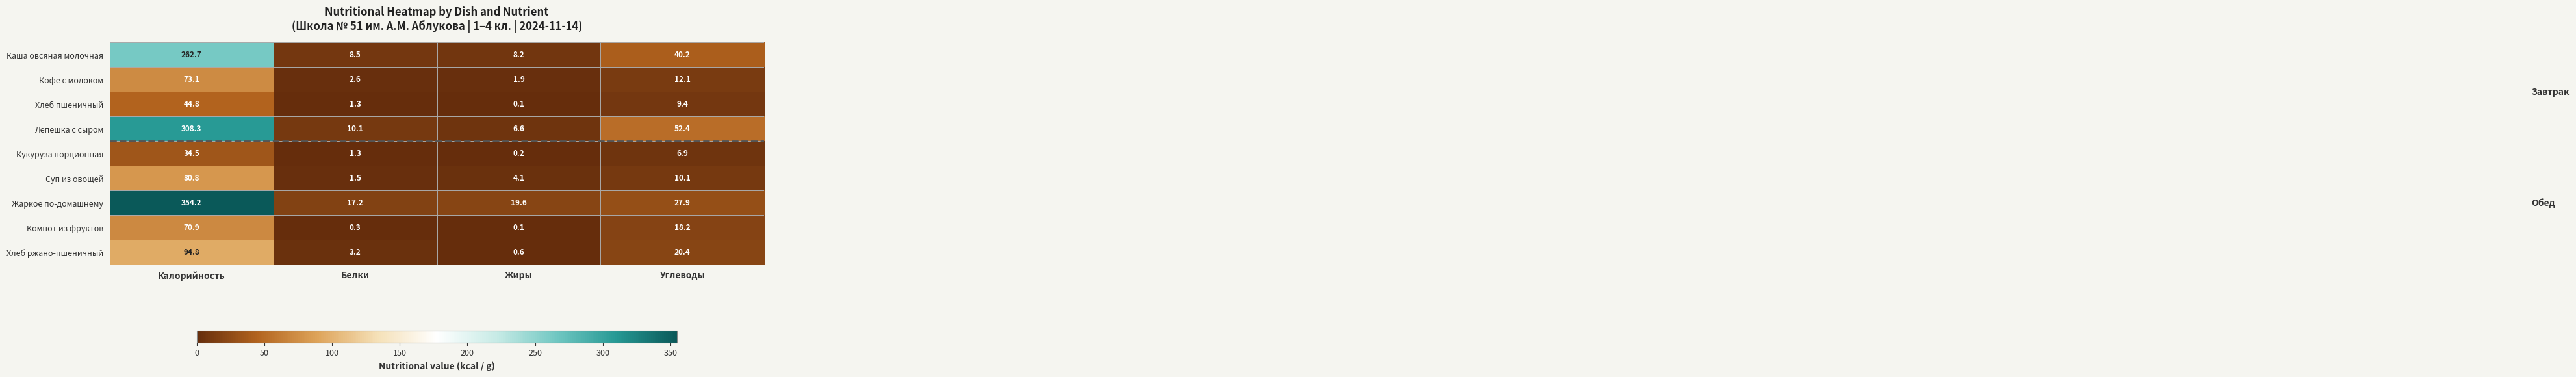

Is it true that Суп из овощей equals 5.5 at Углеводы?

False